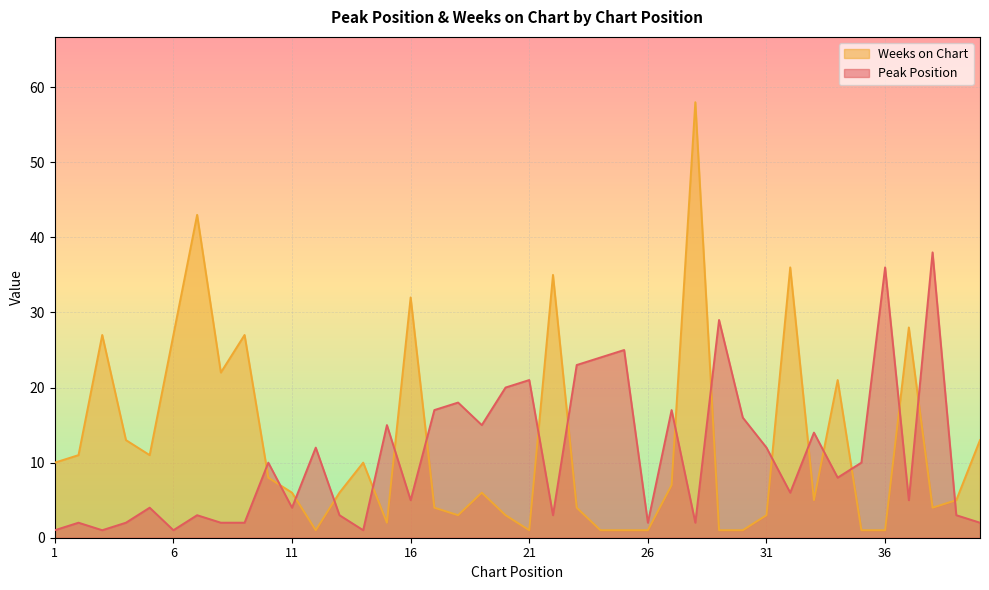

Where do Peak Position and Weeks on Chart first cross each other?

9 and 10